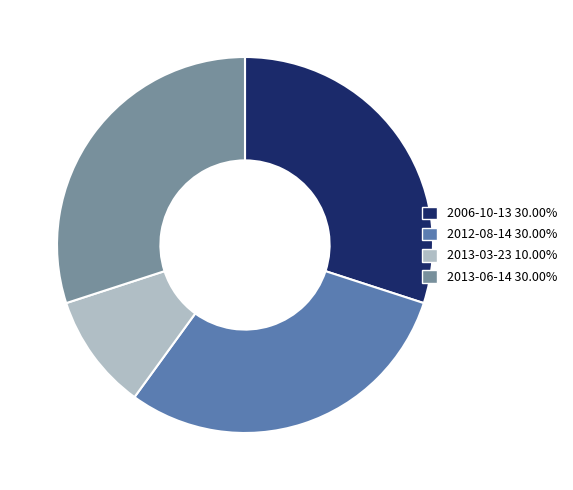

Is the sum of 2013-06-14 30.00% and 2013-03-23 10.00% greater than half?

No